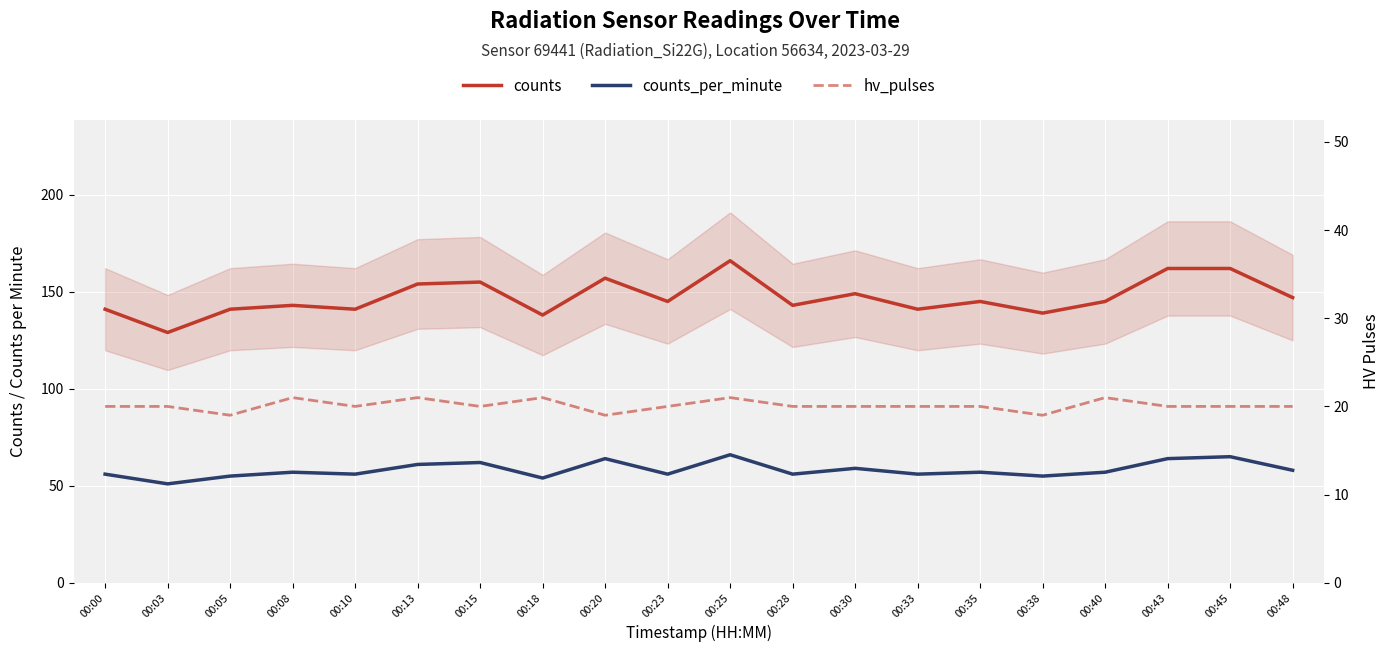

Read the counts value at 00:00.

141